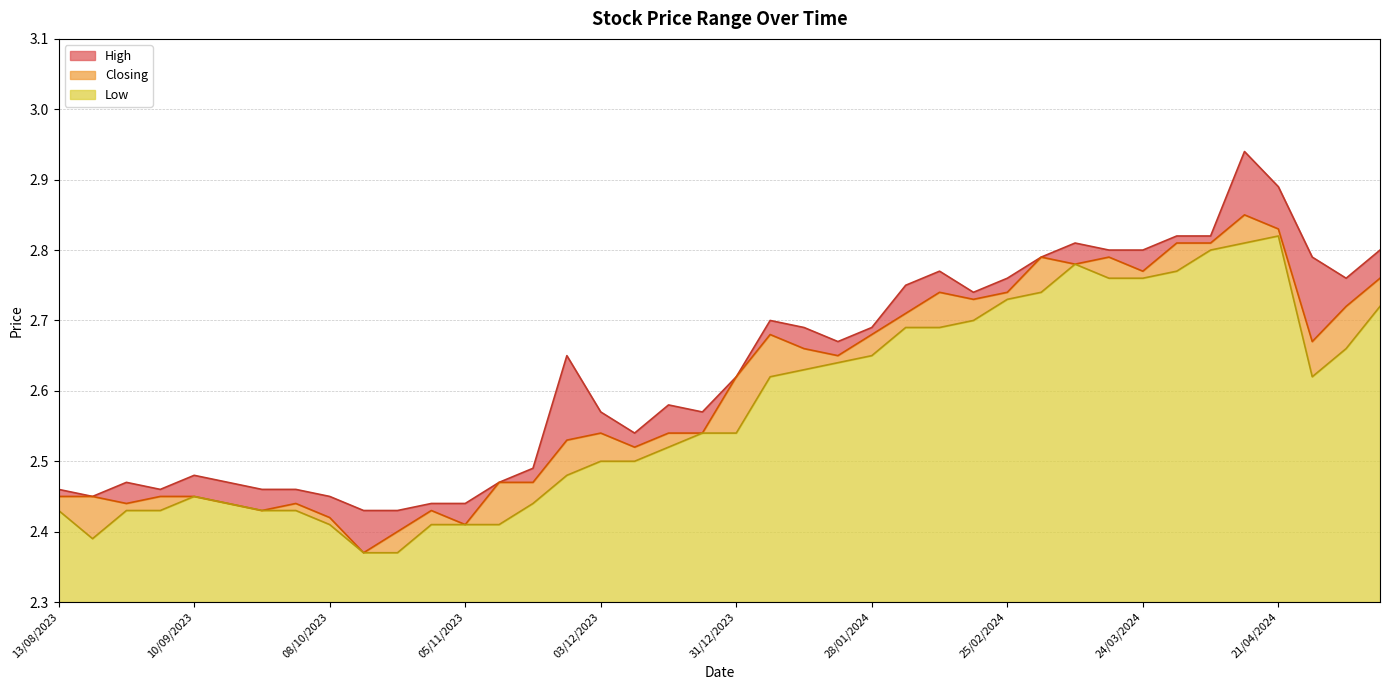

True or false: Low and Closing cross at least once.

False